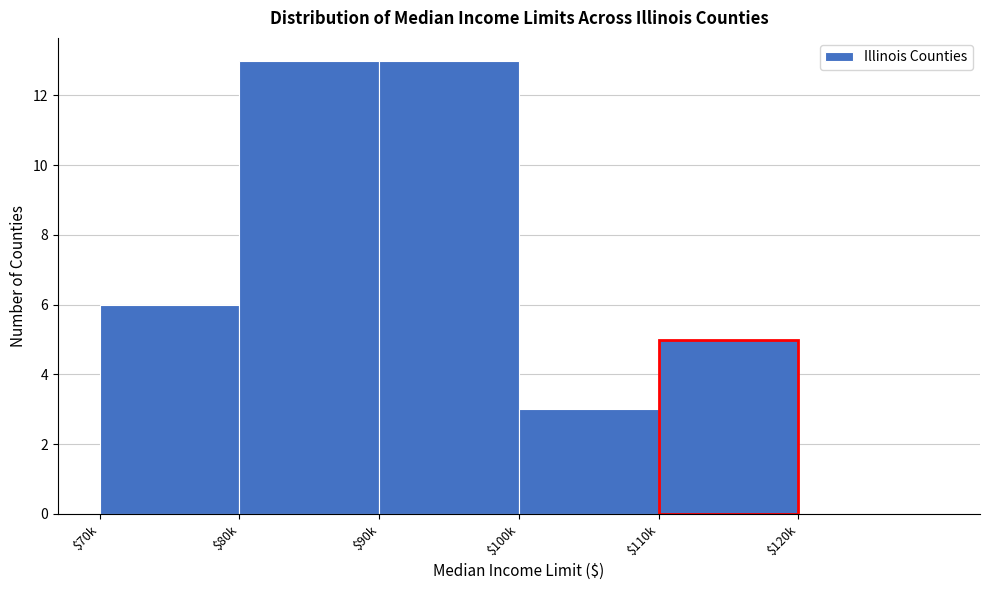

Is it true that the value at $120k is 0?

True